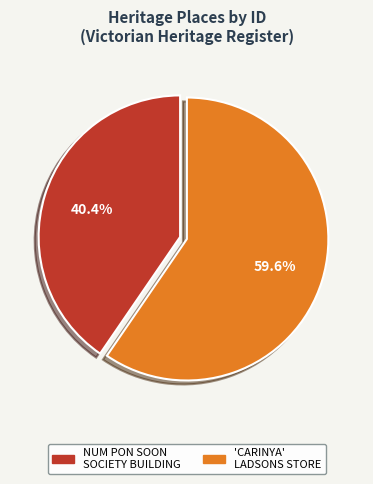

How many segments does this pie chart have?

2